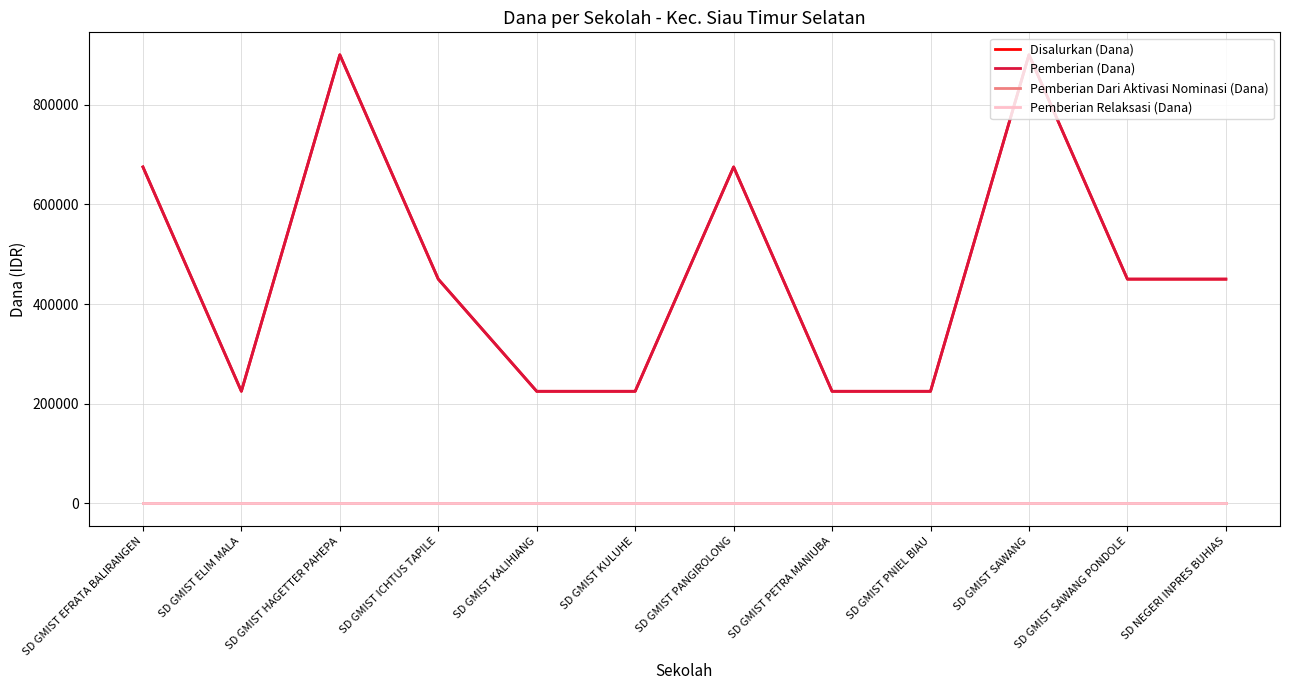

Rank the series at SD GMIST ELIM MALA from lowest to highest value.

Pemberian Dari Aktivasi Nominasi (Dana), Pemberian Relaksasi (Dana), Disalurkan (Dana), Pemberian (Dana)